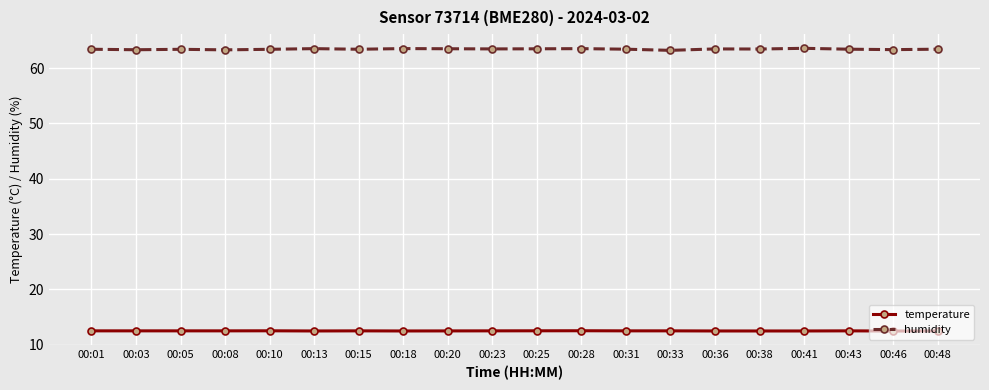

True or false: humidity has more than 1 points higher than both neighbors.

True